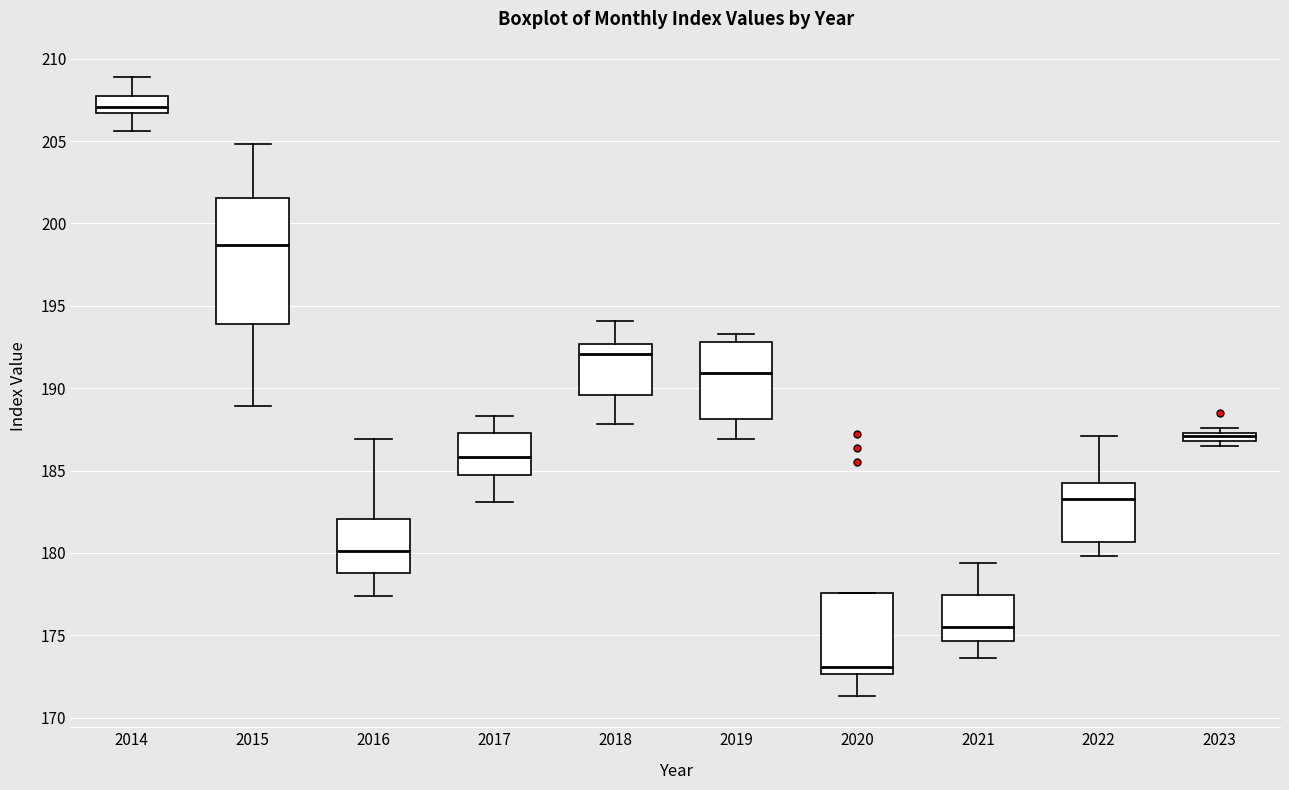

Comparing the boxes themselves (not the whiskers), which one is the tallest?

2015